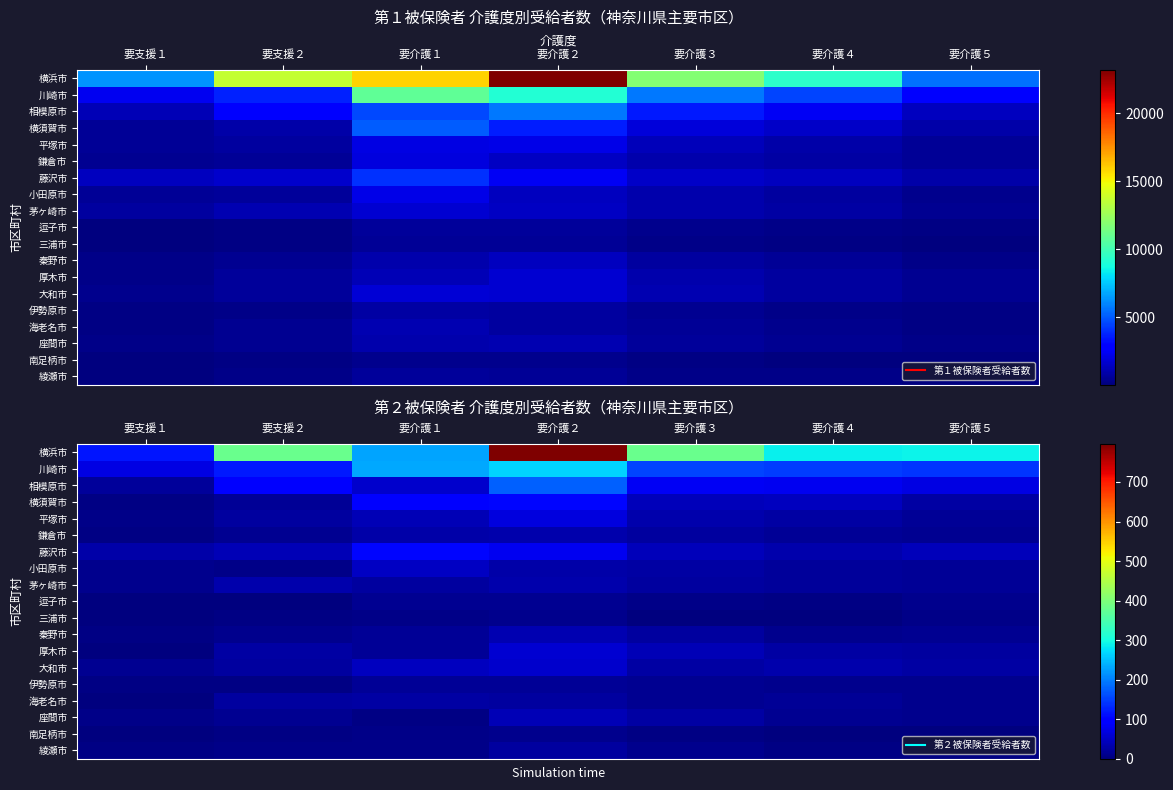

Between 要介護２ and 要介護５, which is larger?

要介護２